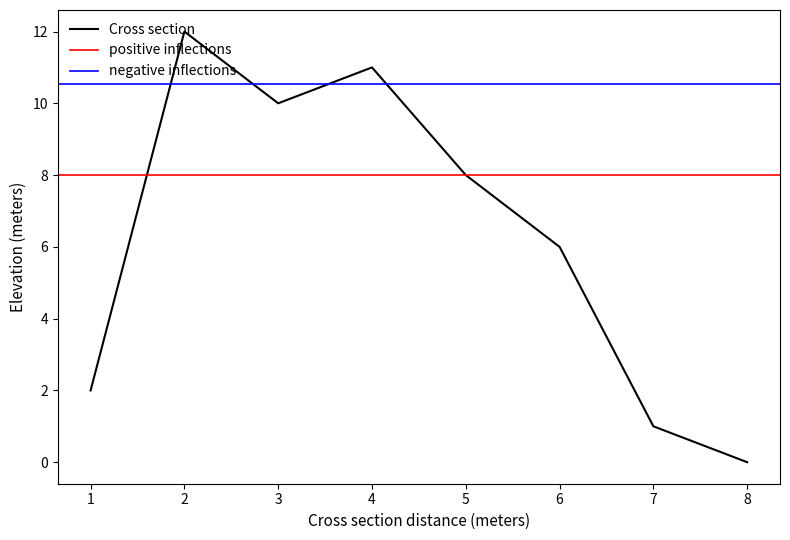

True or false: Cross section has a value of 12 at 2.

True